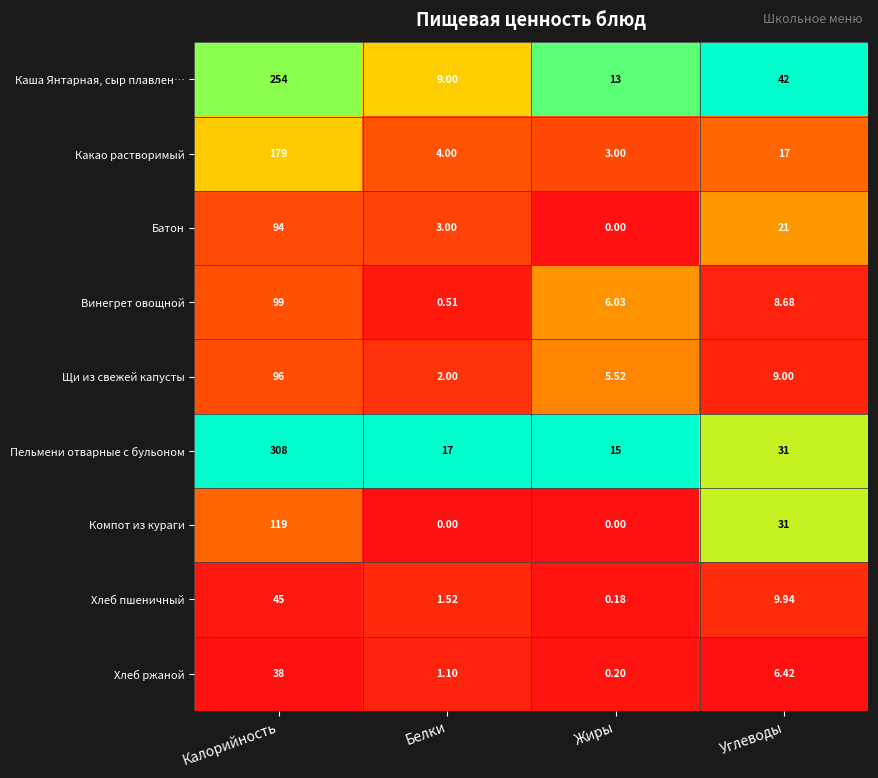

At which category is the sum across all series the highest?

Калорийность